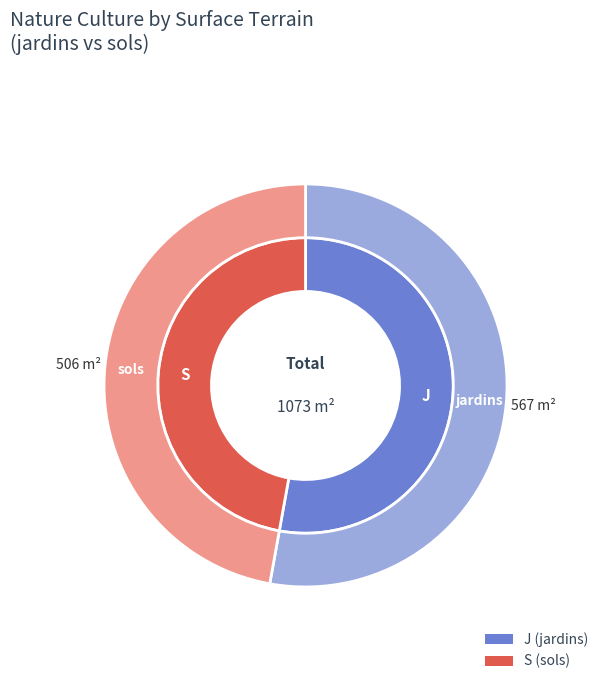

To the nearest percent, what is the difference between the largest and smallest slice percentages?

6%